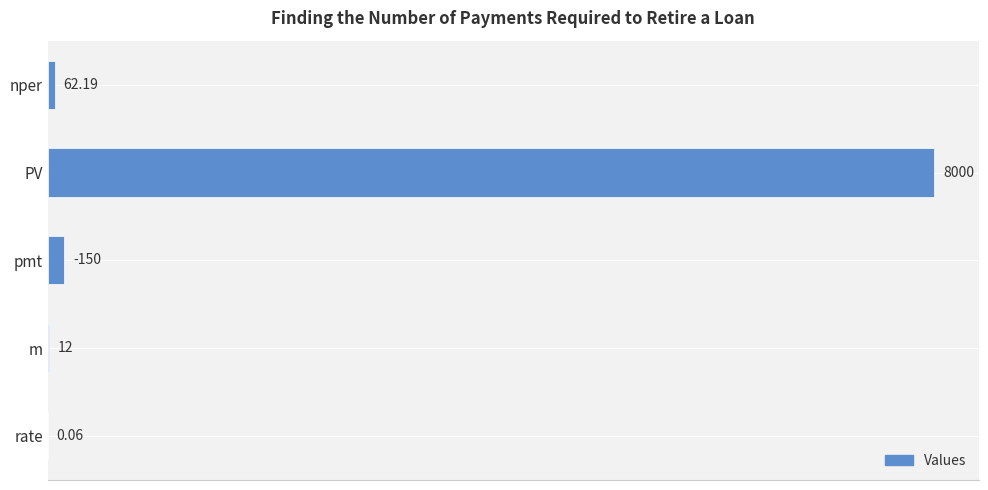

Does the chart contain stacked bars?

No